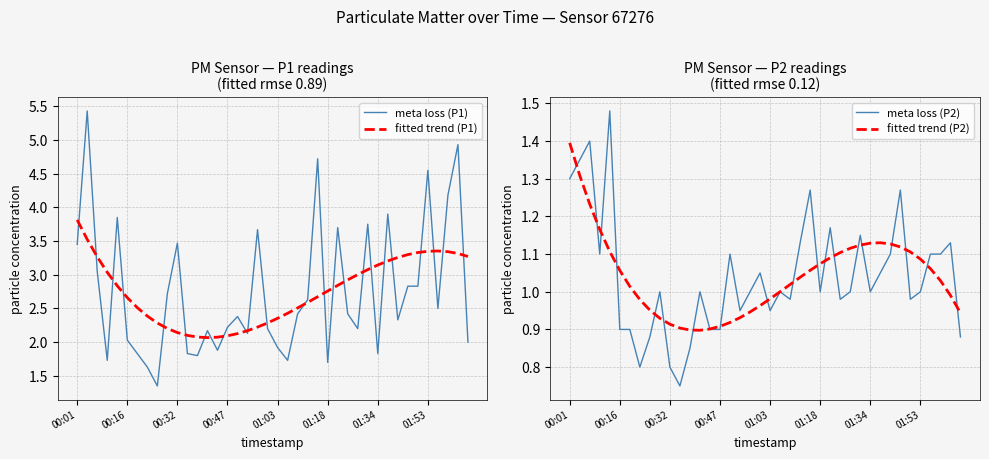

True or false: fitted trend (P2) has a value of 0.5 at 00:01.

False